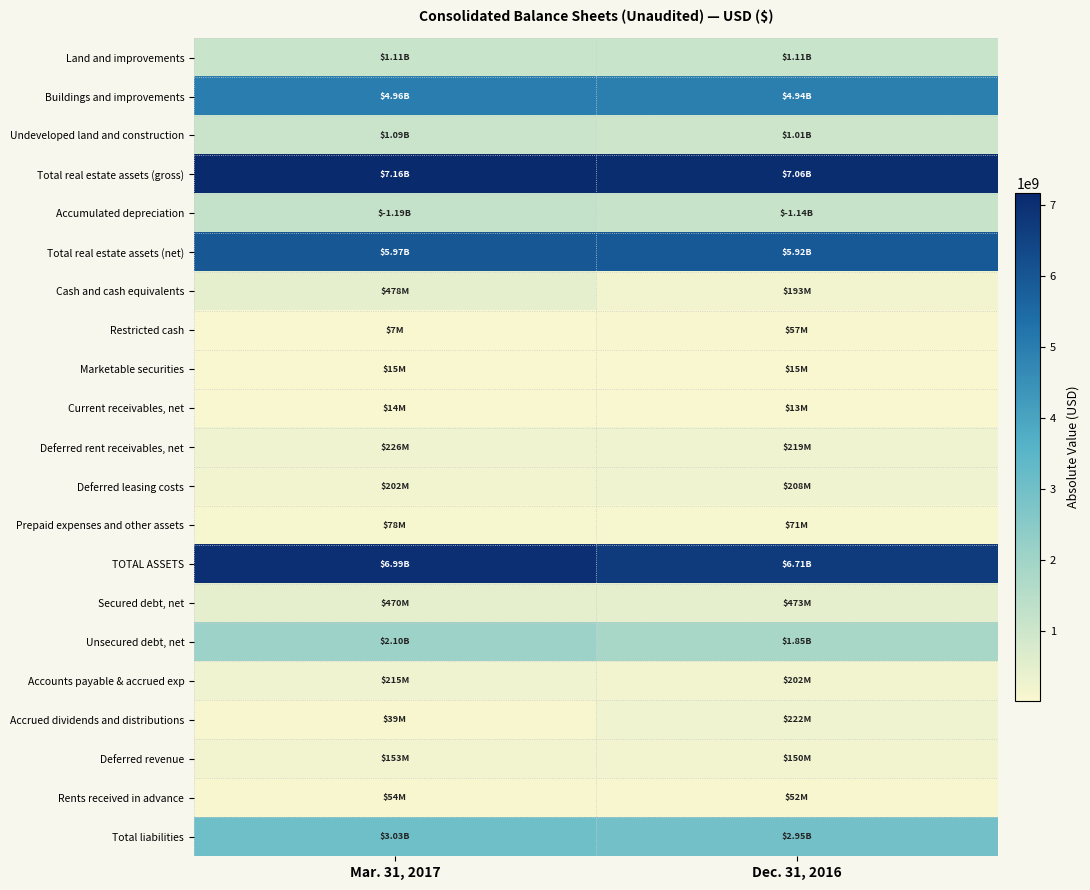

How many series are shown in this chart?

21